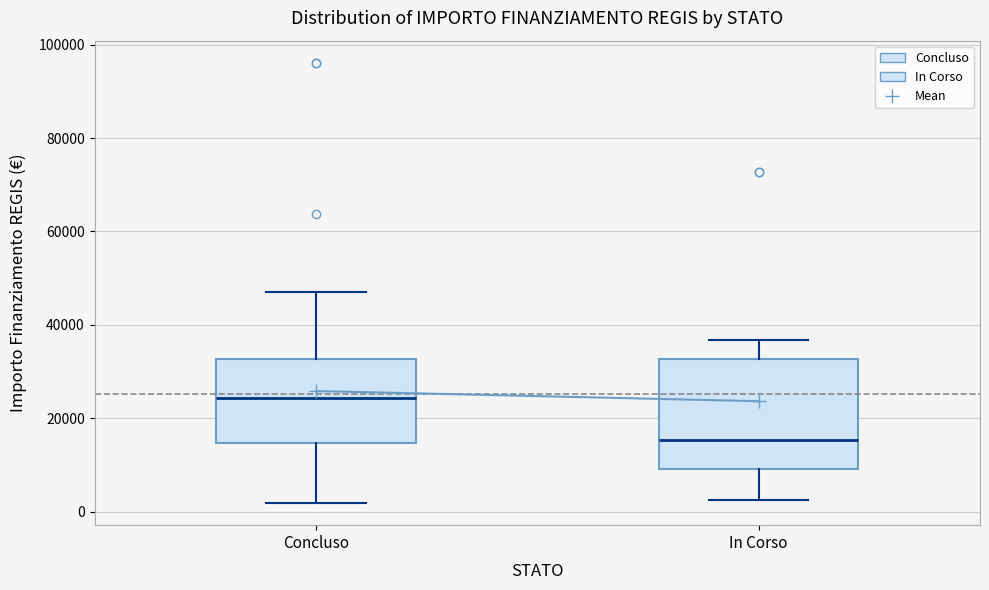

Reading left to right, transcribe this box plot: for each box, give where its median line is, the range the box spans, and where its two whiskers end, as read against the y-axis. The values are not printed on the chart, so give them approximately, as read against the axis.

Concluso: median 24000, box 14000 to 32000, whiskers 2000 to 48000
In Corso: median 16000, box 10000 to 32000, whiskers 2000 to 36000